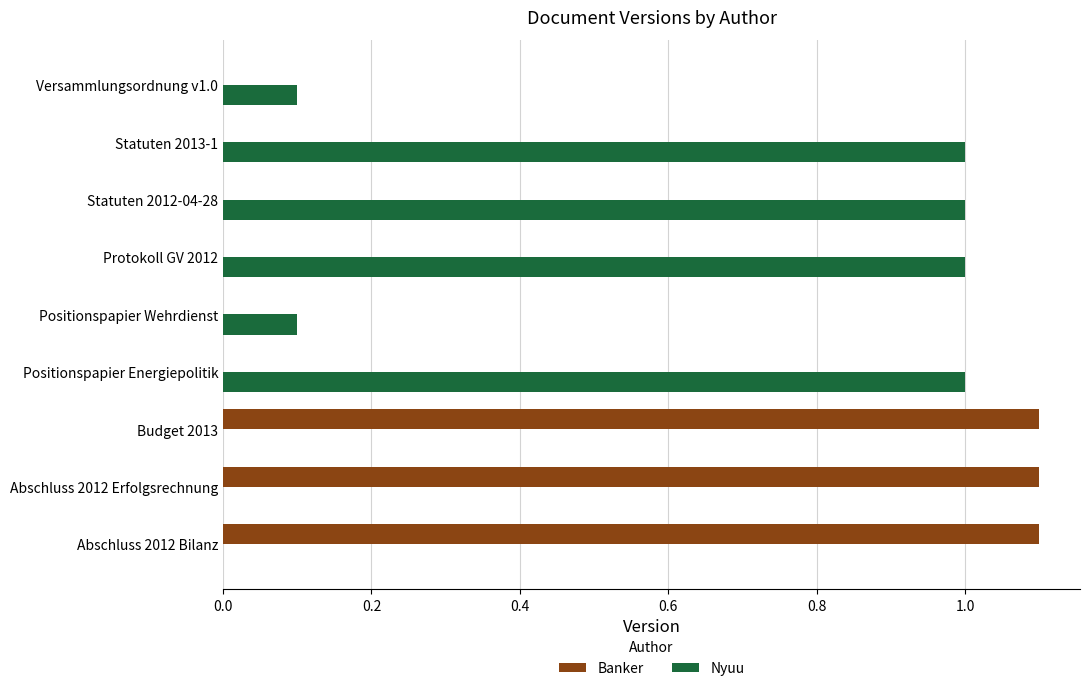

What is the highest value of the Nyuu series?

1.0